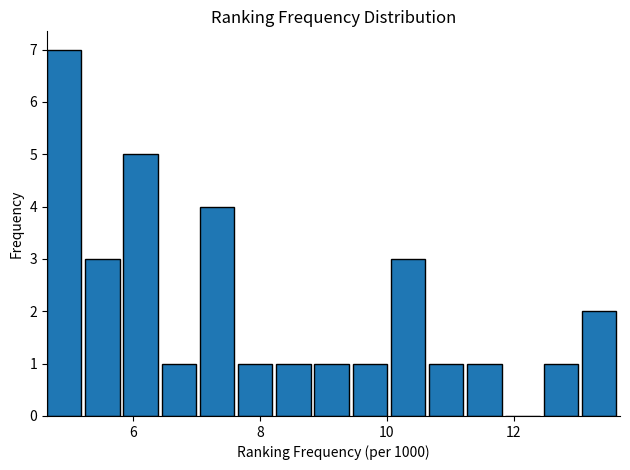

Around what value on the x-axis is the tallest bar? Give the approximate position of its centre, as read against the axis.

5.0